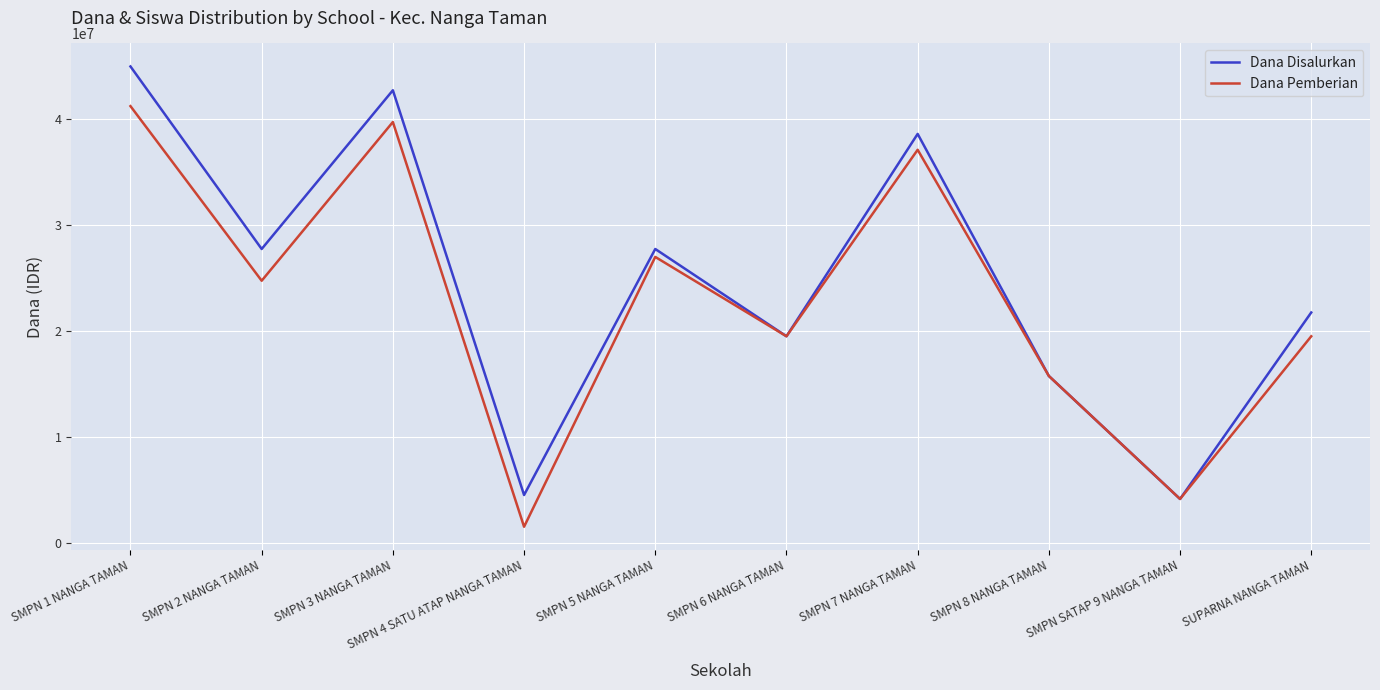

At which category is the sum across all series the highest?

SMPN 1 NANGA TAMAN